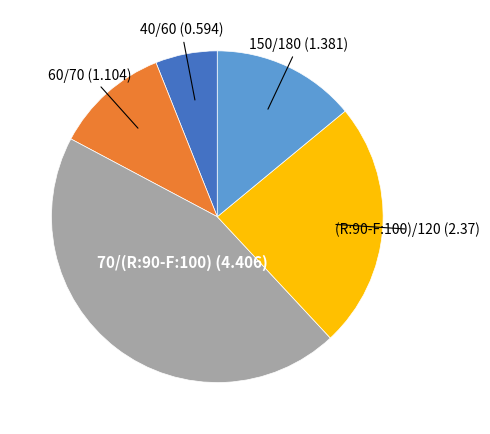

Is it true that 70/(R:90-F:100) (4.406) is 36% of the pie?

False